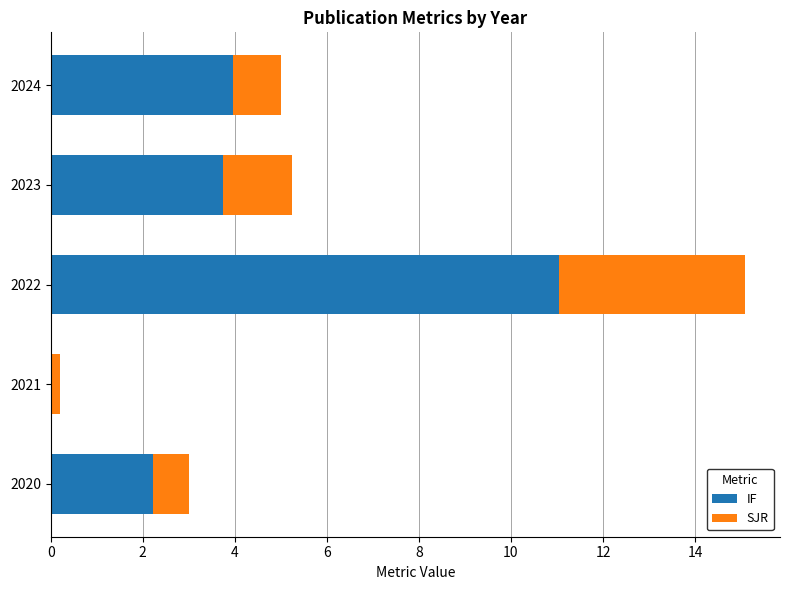

How many data points does each series have?

5